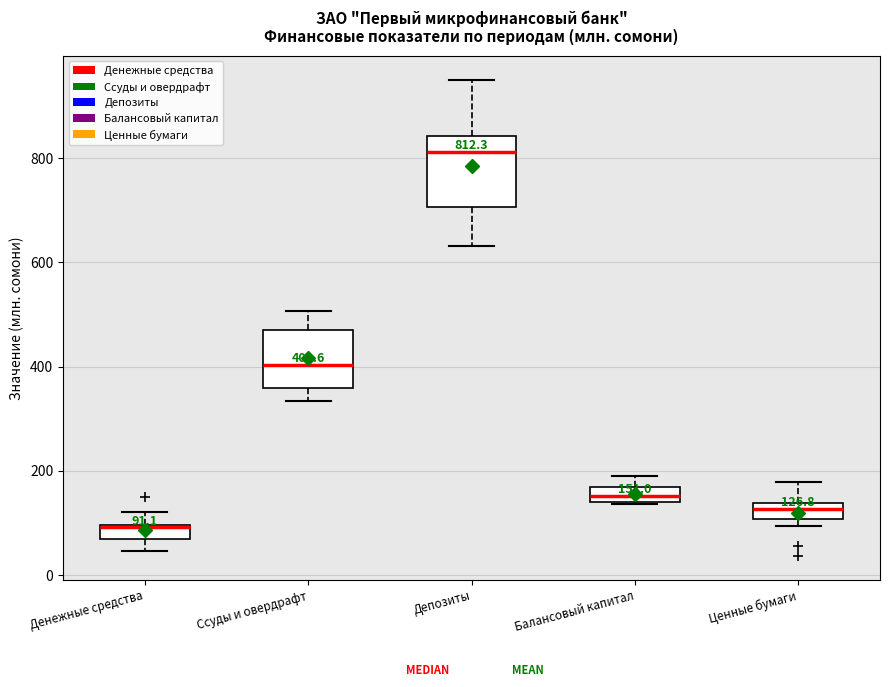

Which box has the highest median line?

Депозиты